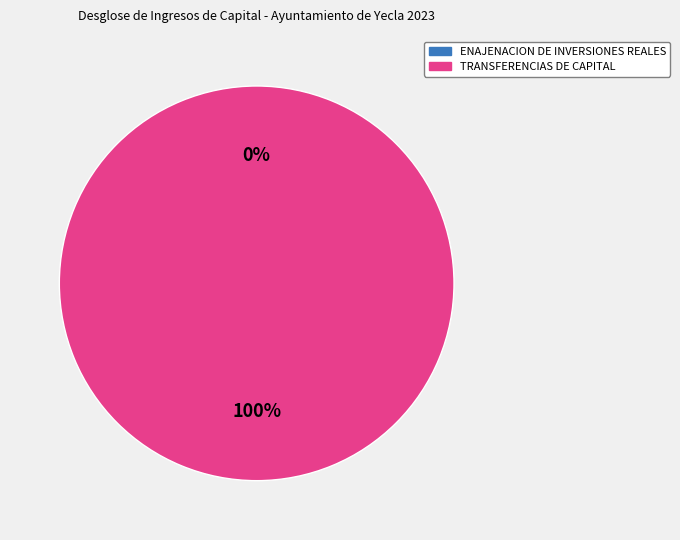

Which slice is the largest?

TRANSFERENCIAS DE CAPITAL